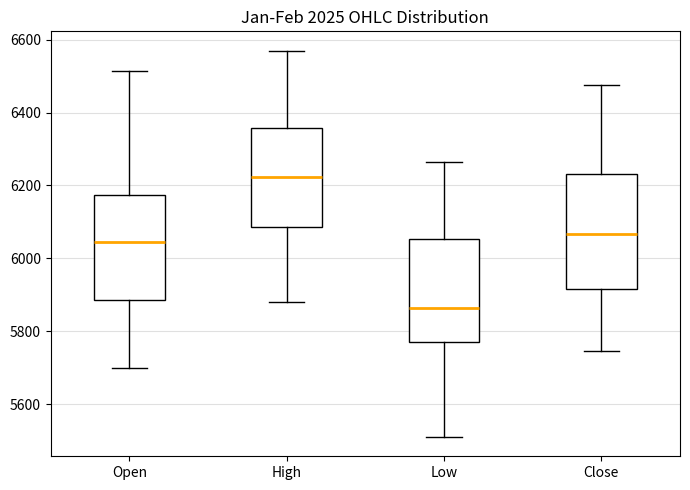

Where is the lower edge of the box for Close on the y-axis? The values are not printed on the chart, so give them approximately, as read against the axis.

5920